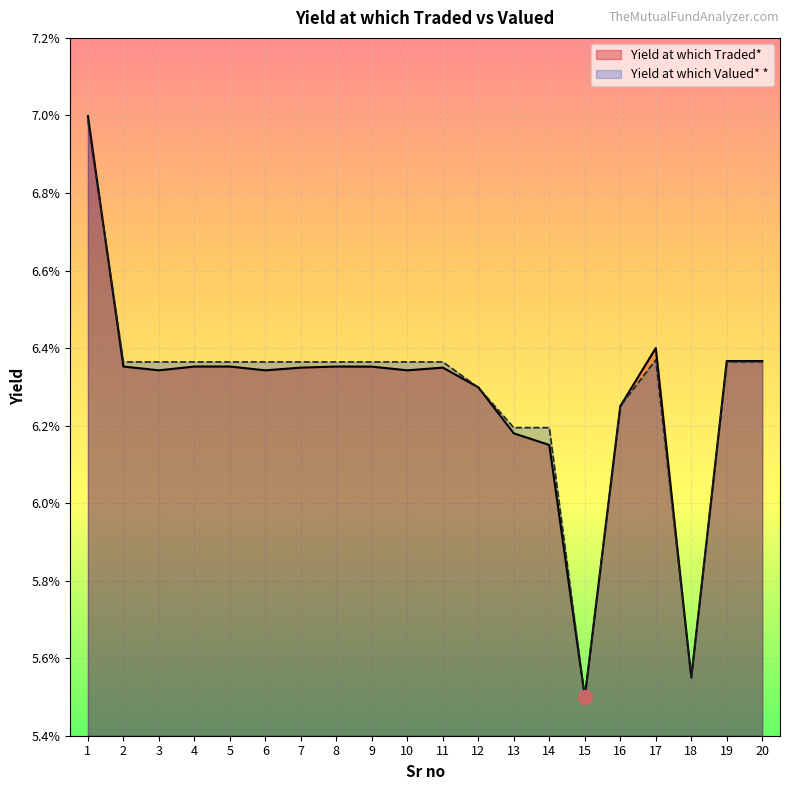

How many times do Yield at which Traded* and Yield at which Valued* * cross each other?

3